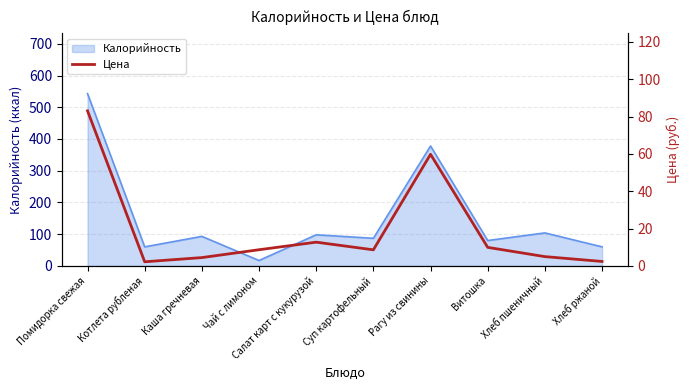

Reading right to left, transcribe all the data shown in this chart.

2.4	5.0	9.9	59.8	8.6	12.7	8.7	4.5	2.2	83.0